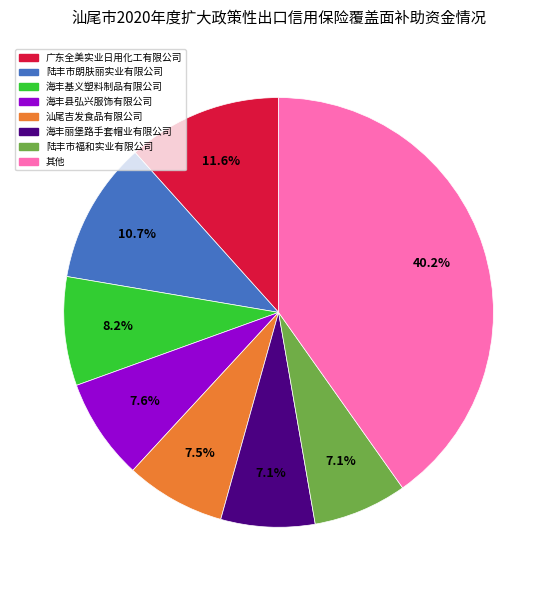

Do 其他 and 海丰基义塑料制品有限公司 together represent more than half of the pie?

No